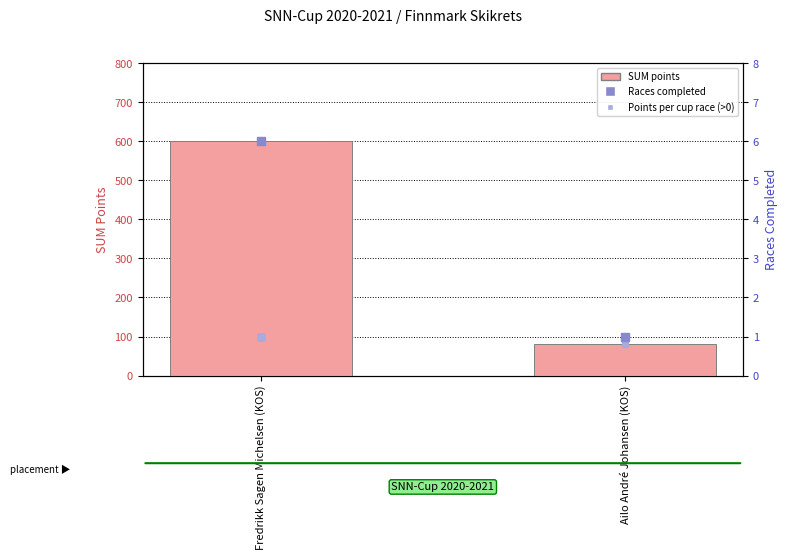

Which series reaches the maximum Y coordinate?

SUM points